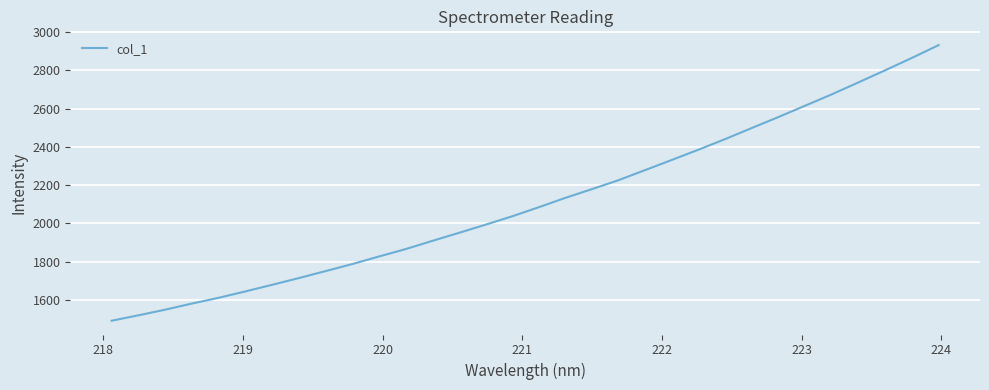

What is the difference between the maximum and minimum values?

1441.3